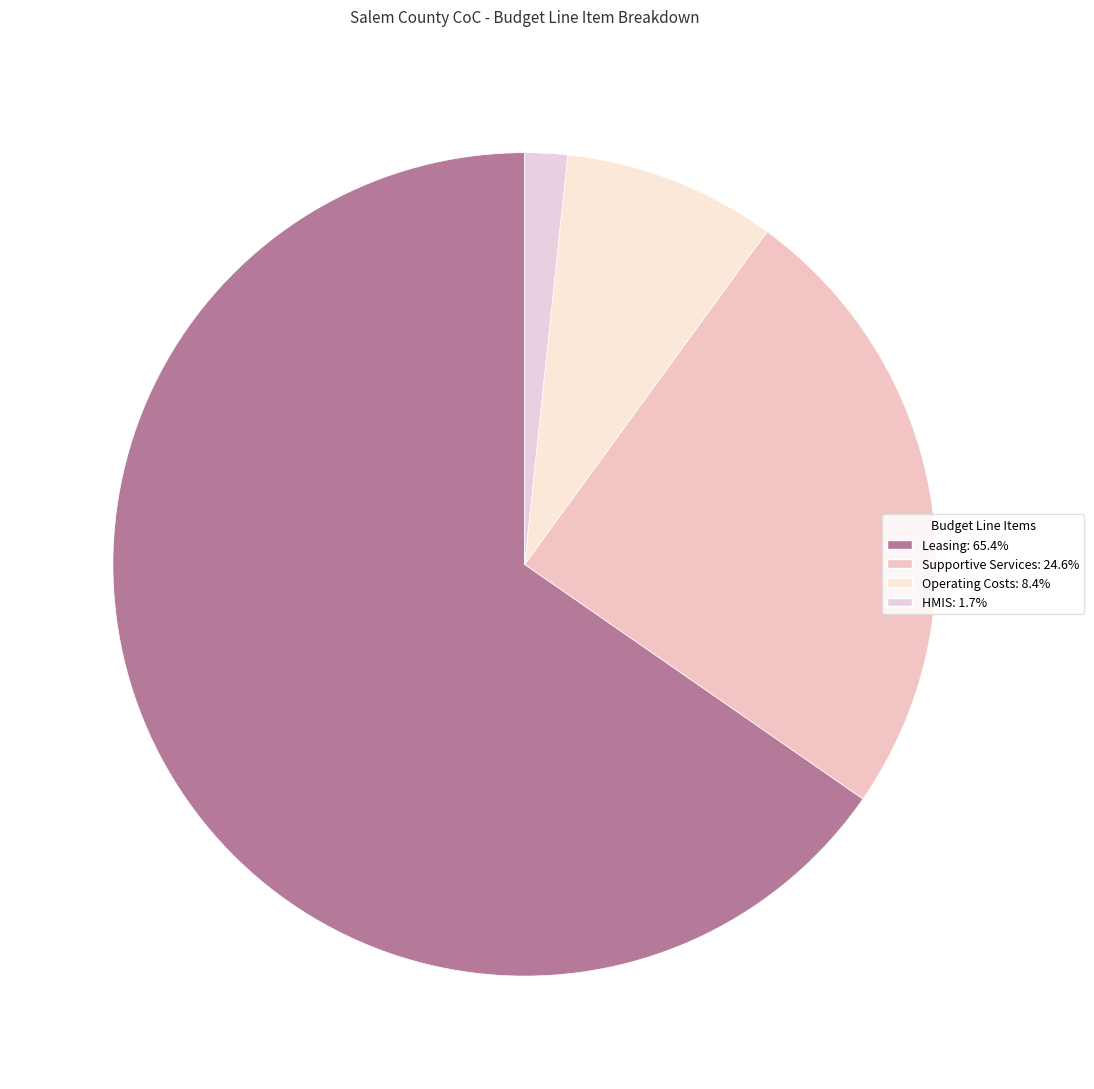

To the nearest percent, what percentage of the pie is Operating Costs?

8%